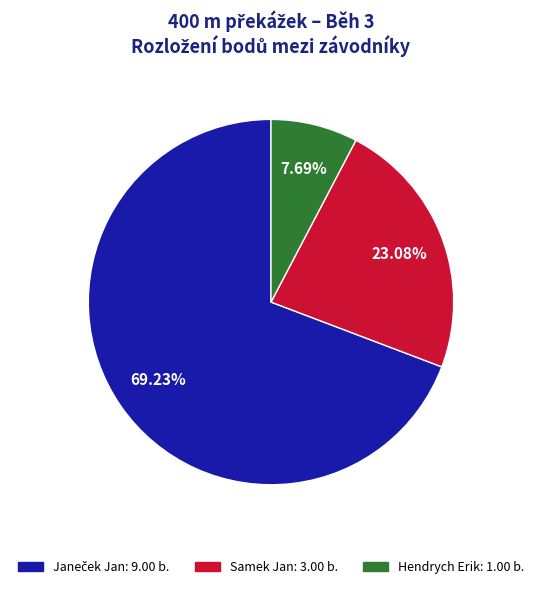

Between Samek Jan and Hendrych Erik, which is larger?

Samek Jan